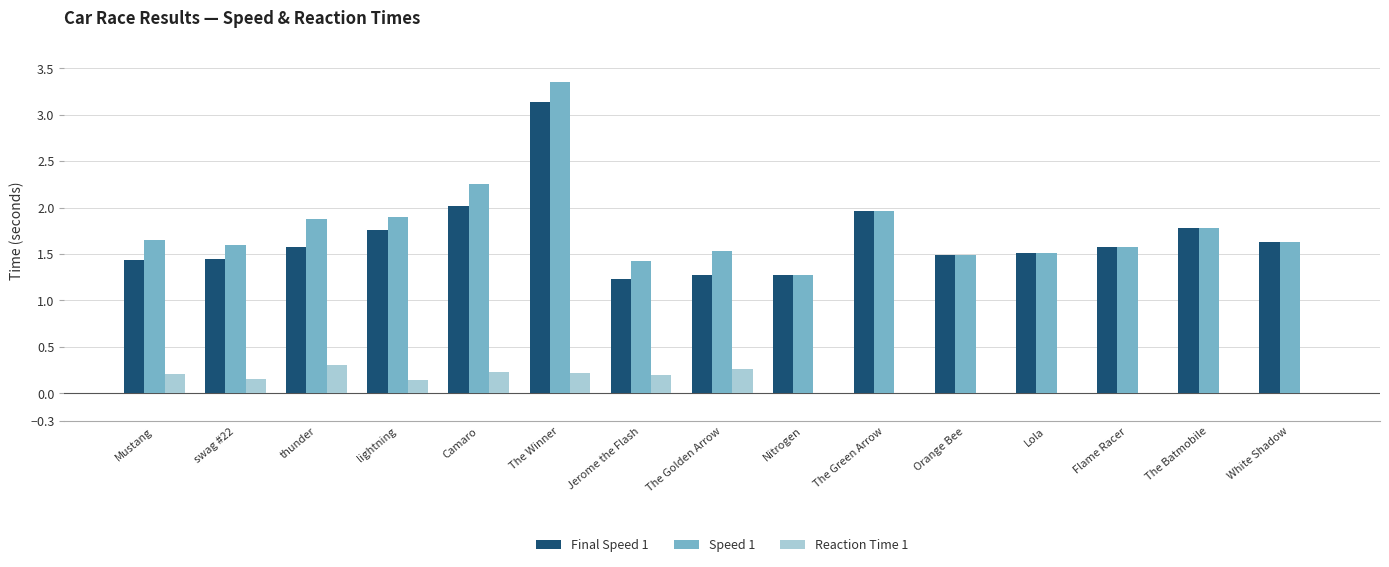

At which label does Speed 1 reach its peak?

The Winner